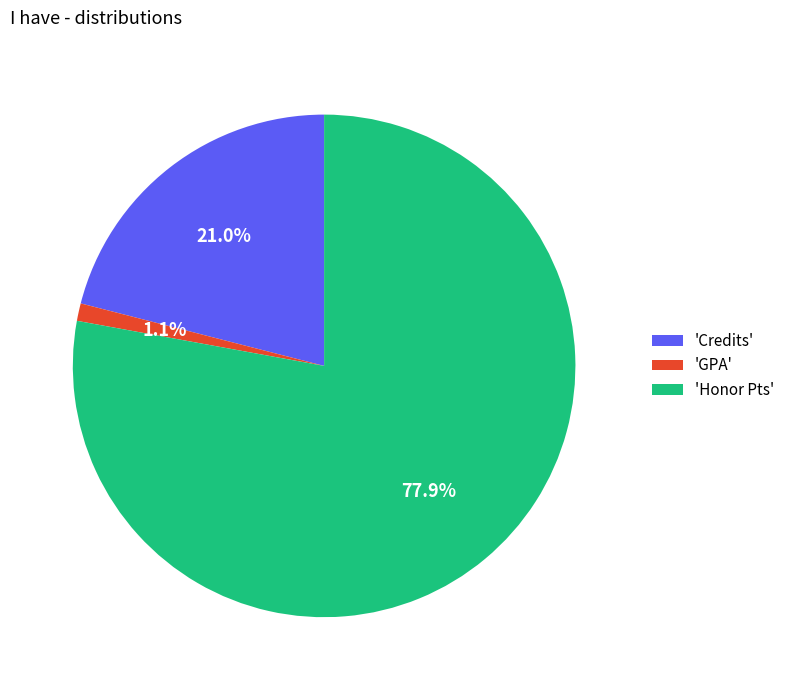

Which slice represents more than half of the pie?

'Honor Pts'